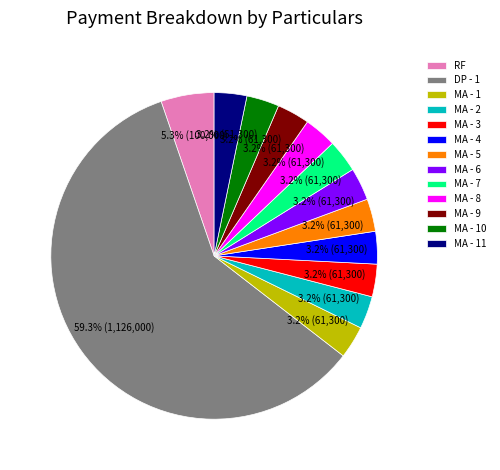

To the nearest percent, what is the combined percentage of MA - 1 and MA - 2?

6%